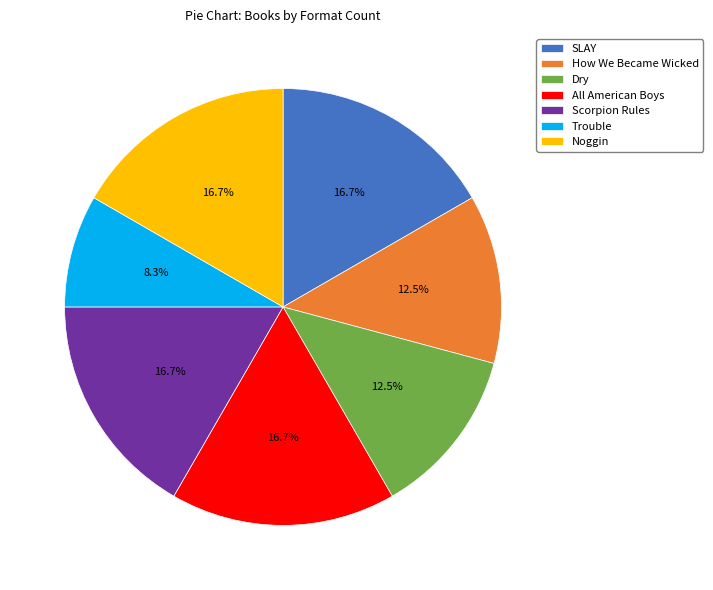

True or false: SLAY accounts for 24% of the total.

False